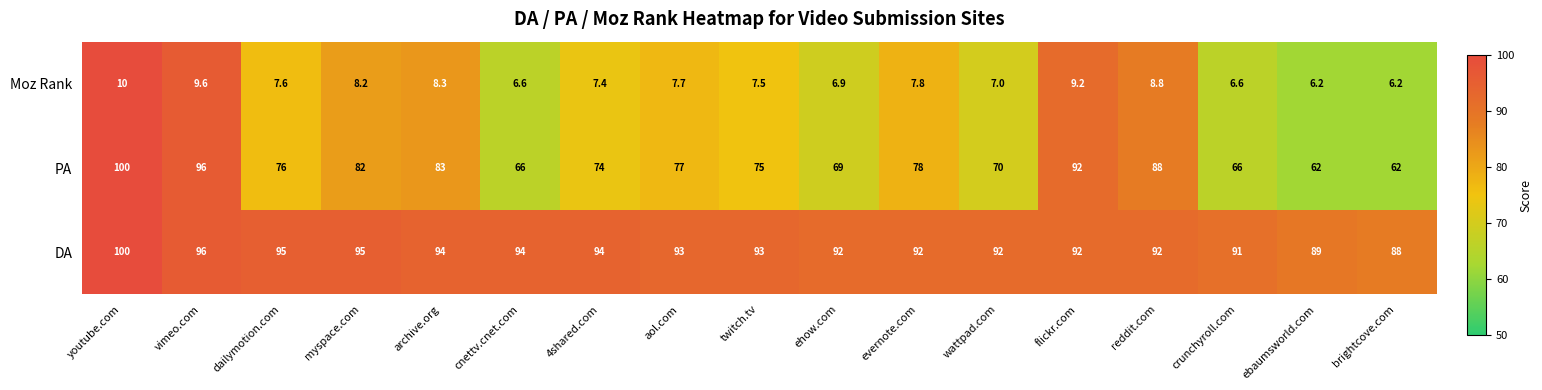

How many data points does each series have?

17